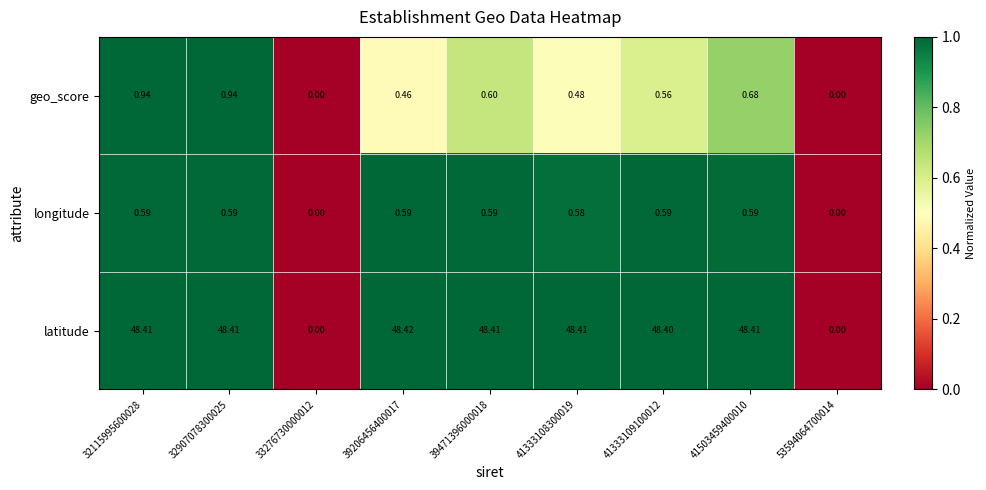

Which series has the widest spread of values?

latitude